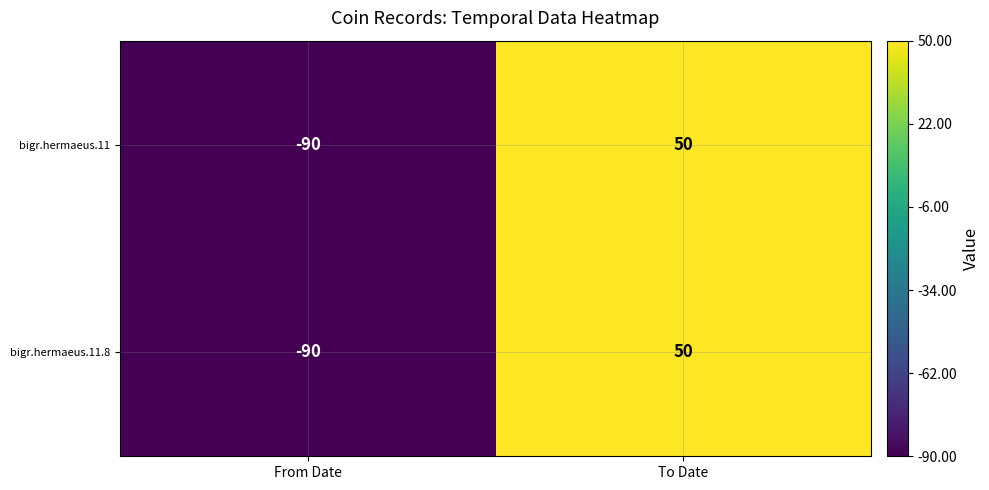

Reading right to left, what are all the values shown in this chart?

bigr.hermaeus.11: 50	-90
bigr.hermaeus.11.8: 50	-90